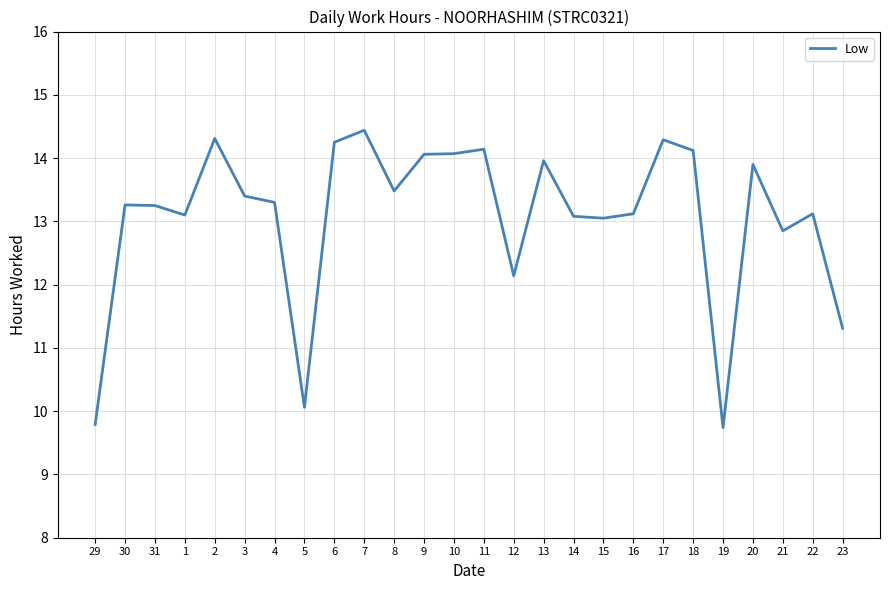

Is it true that the value at 21 is 12.8?

True